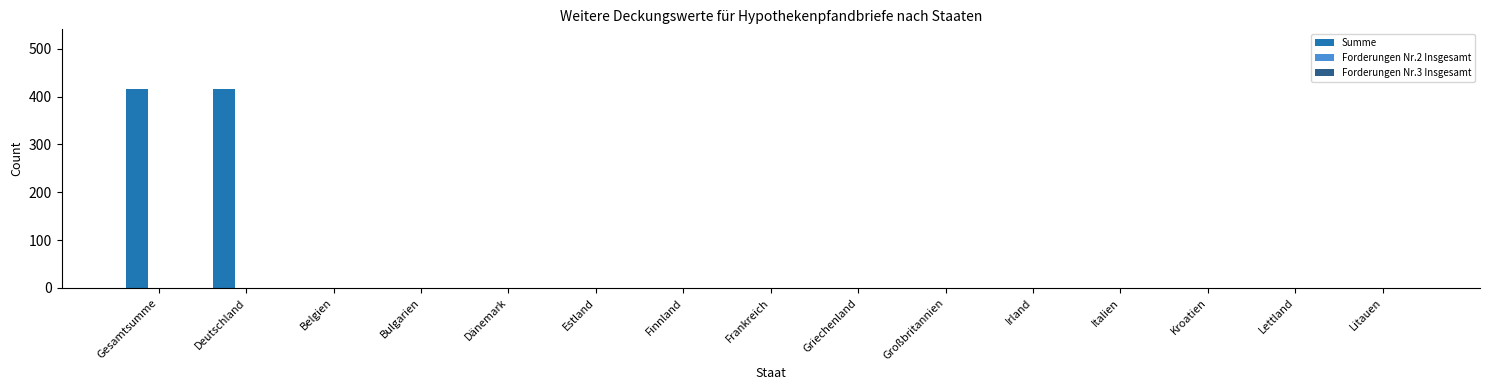

What is the sum of all values?

830